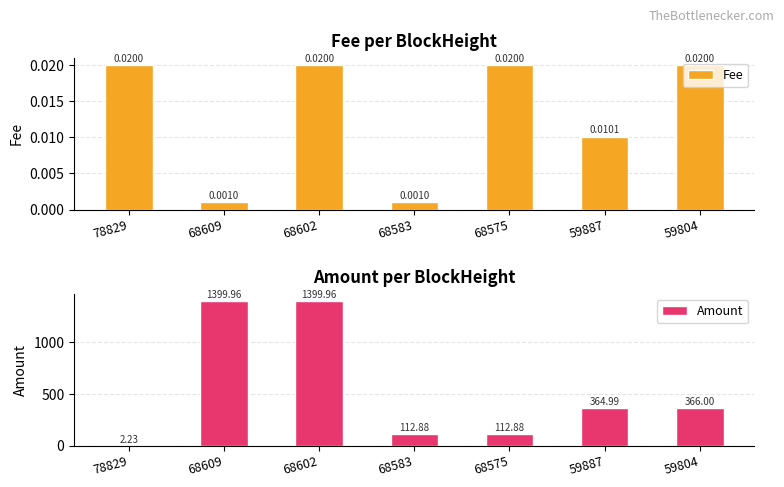

Is the value of Fee at 68602 greater than the value of Amount at 68583?

No